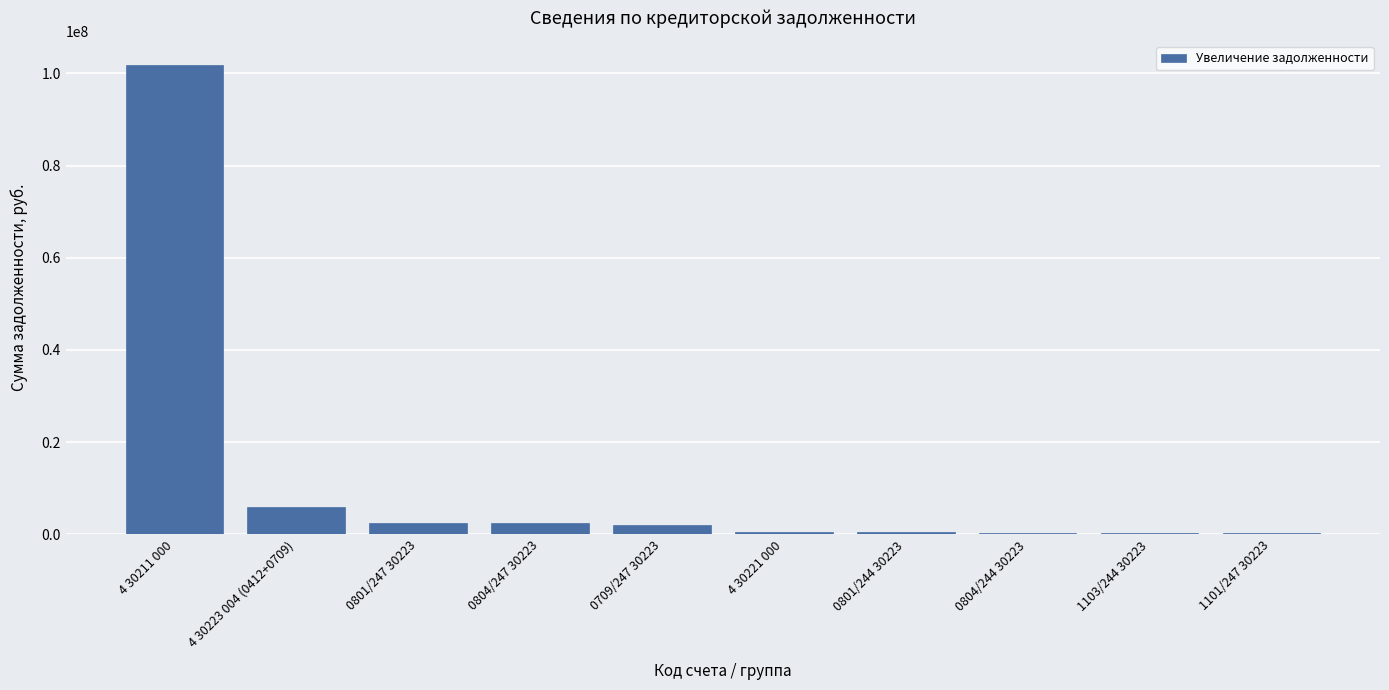

What is the sum of the values at 0804/247 30223 and 0801/244 30223?

2901804.3